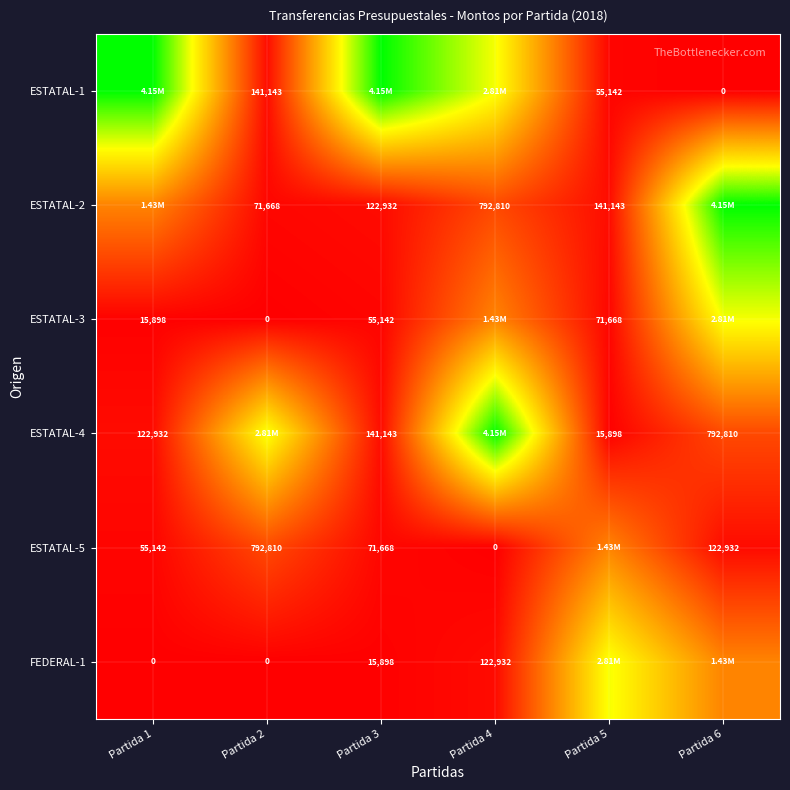

Is the value of ESTATAL-3 at Partida 3 greater than the value of ESTATAL-5 at Partida 2?

No